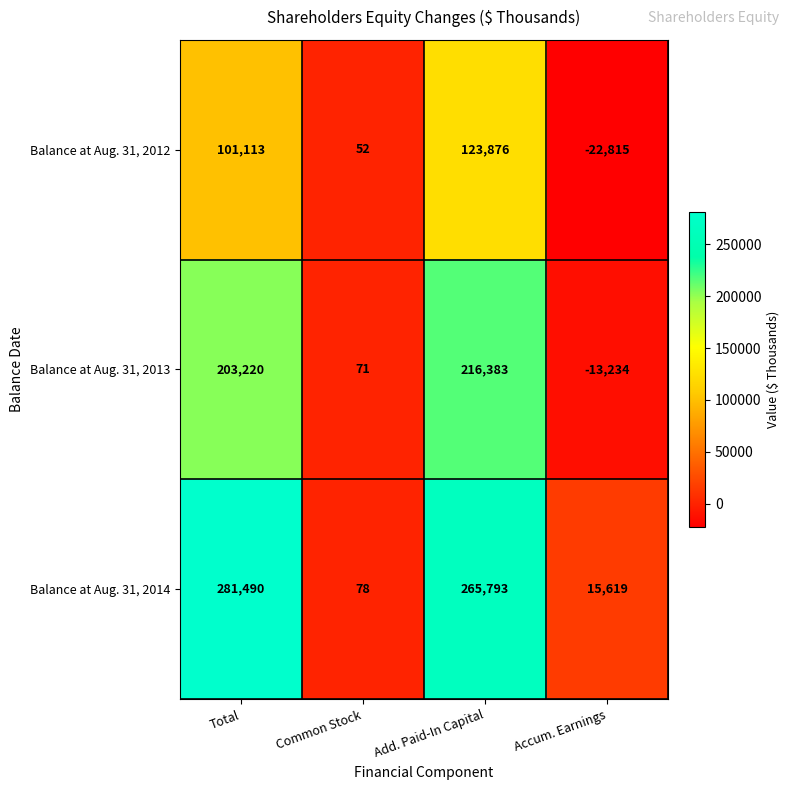

True or false: Balance at Aug. 31, 2013 has a value of 98 at Common Stock.

False